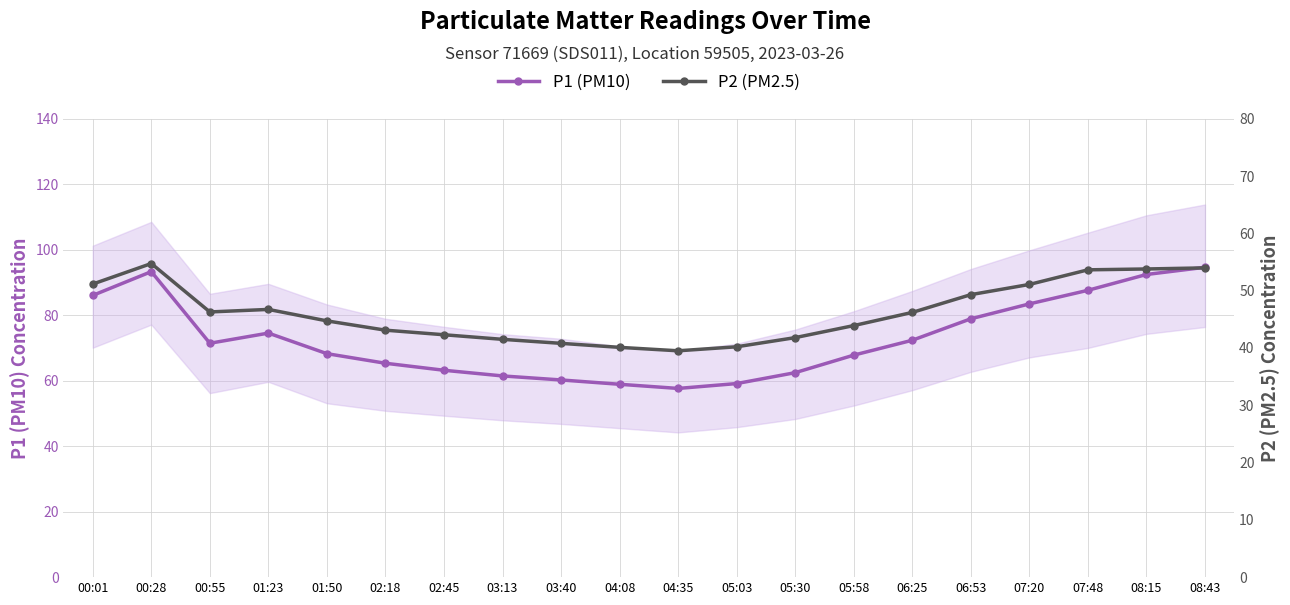

What is the total value across all series at 01:23?

121.2